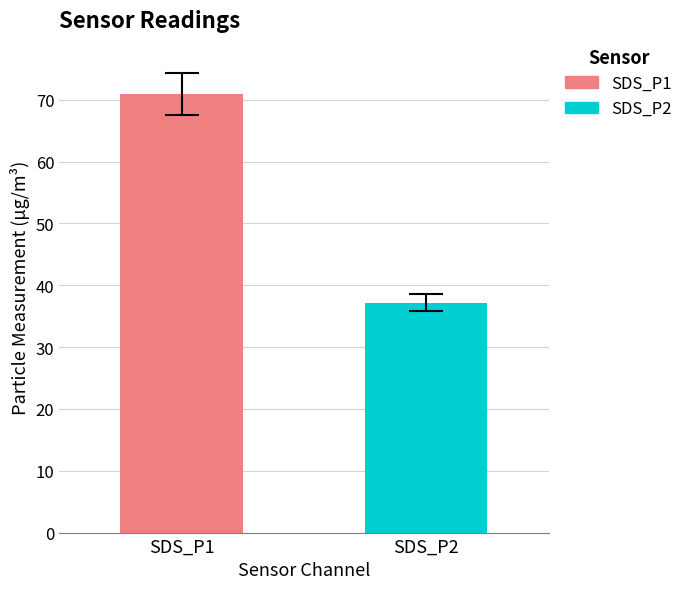

Rank the series by their average value, from highest to lowest.

SDS_P1, SDS_P2